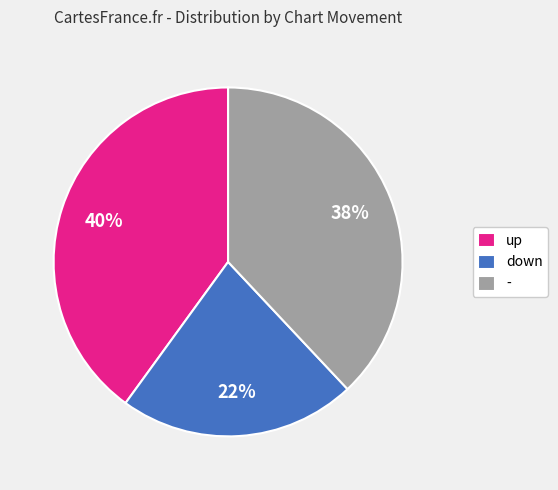

To the nearest percent, what percentage of the pie is down?

22%